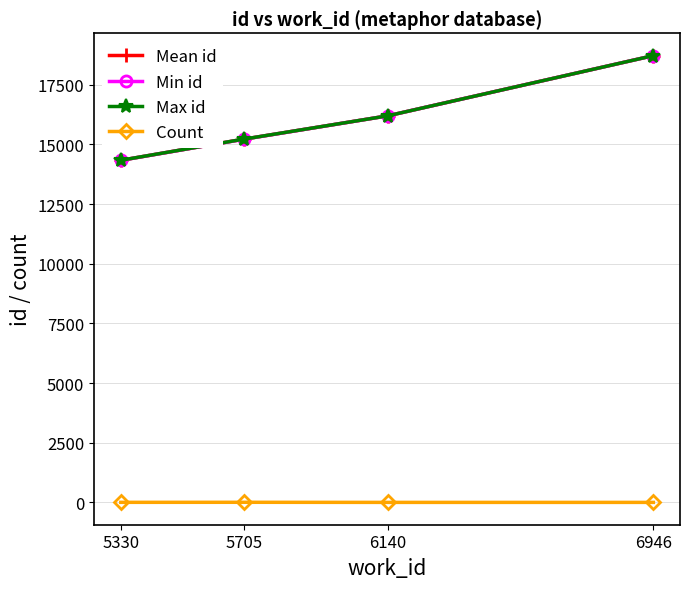

What is the total value across all series at 5705?

45663.8